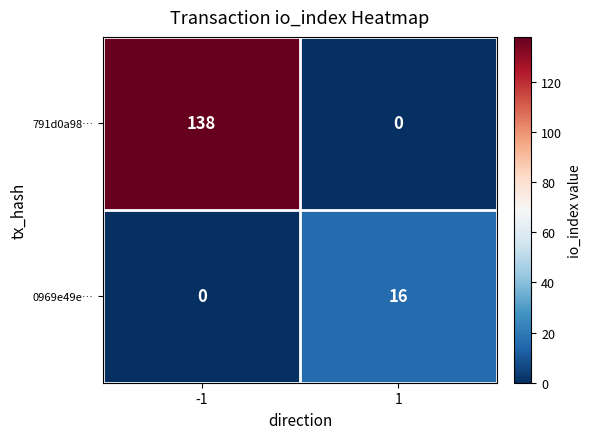

What is the sum of all 0969e49e… values?

16